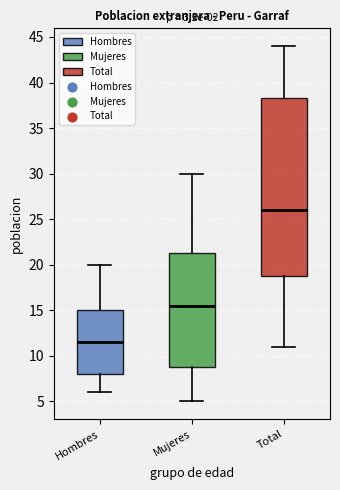

Comparing the boxes themselves (not the whiskers), which one is the tallest?

Total